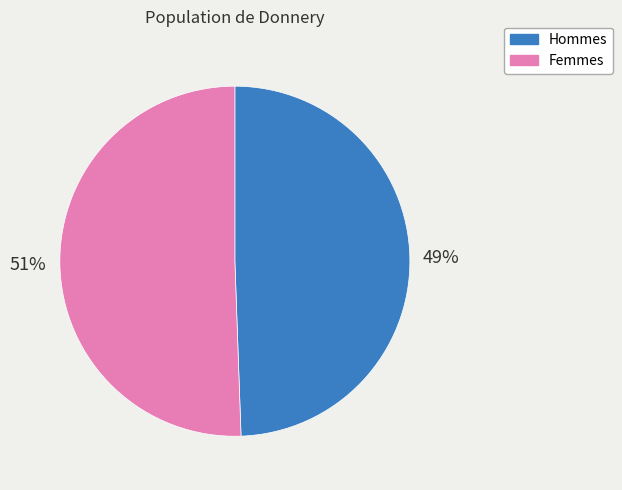

To the nearest percent, what portion does Hommes represent?

49%